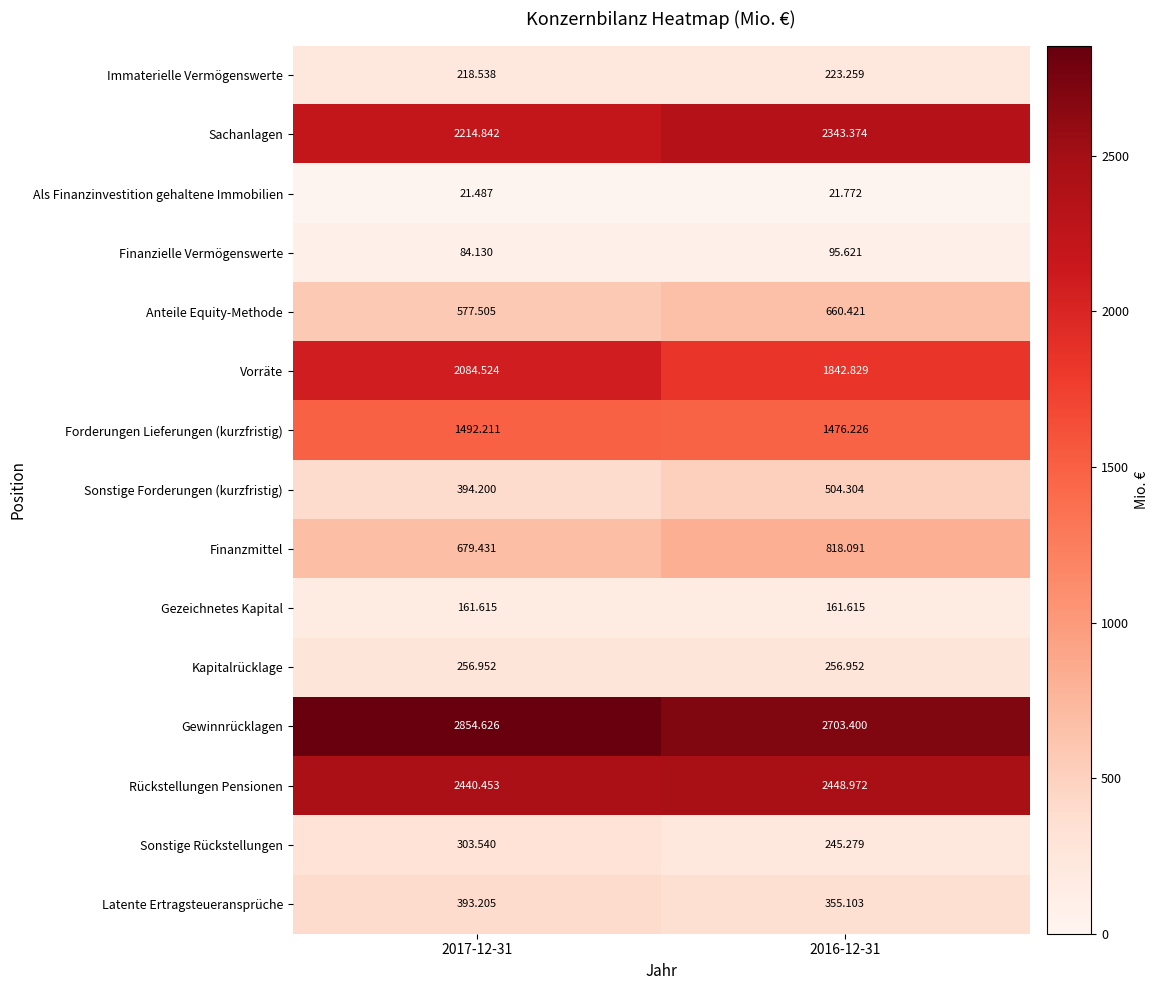

Which series has the largest total across all categories?

Gewinnrücklagen